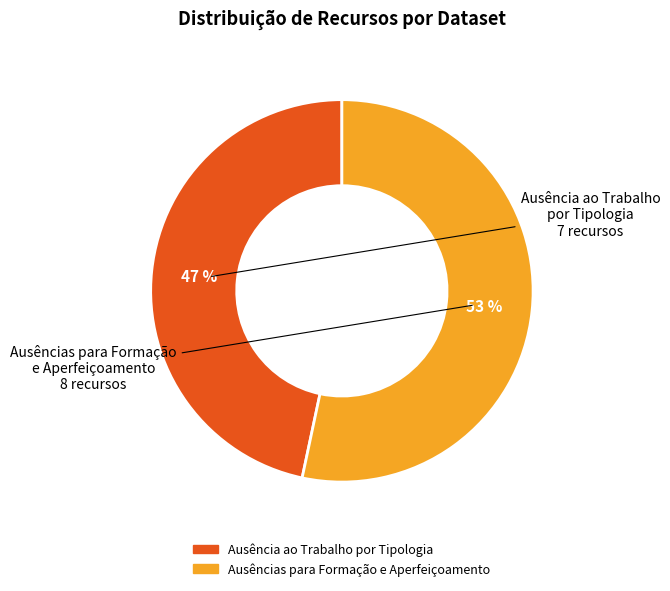

Which category has the smallest portion of the pie?

Ausência ao Trabalho por Tipologia